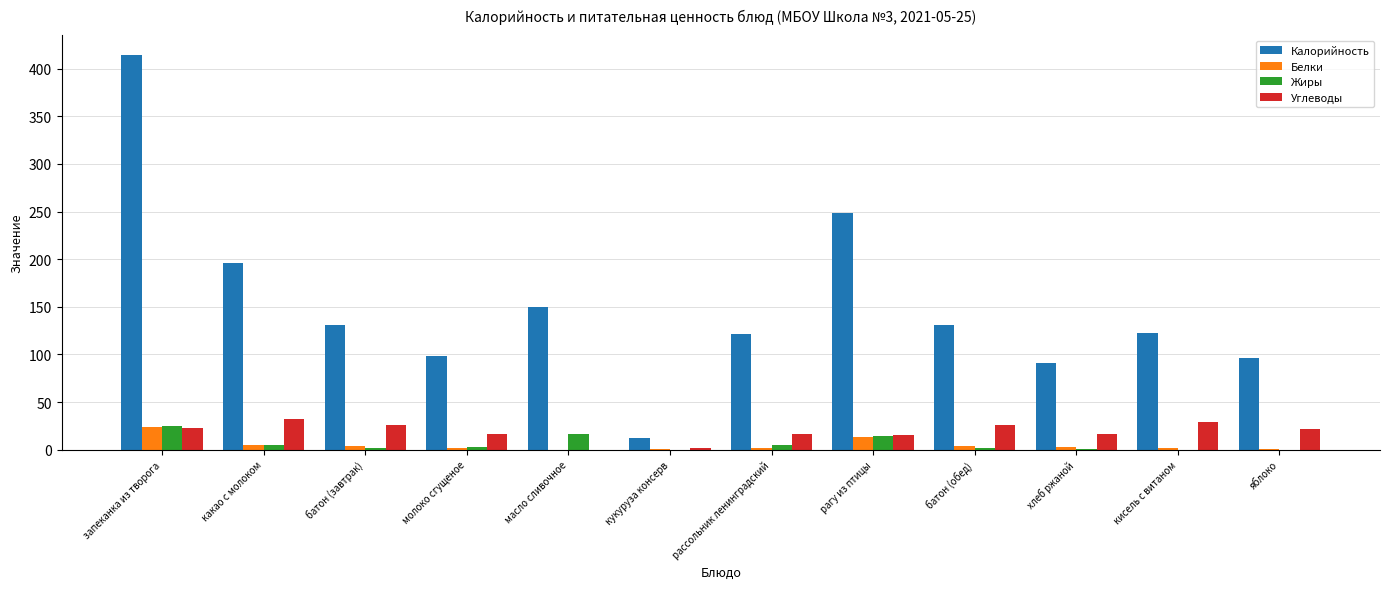

Where is Калорийность nearest to the value 213?

какао с молоком